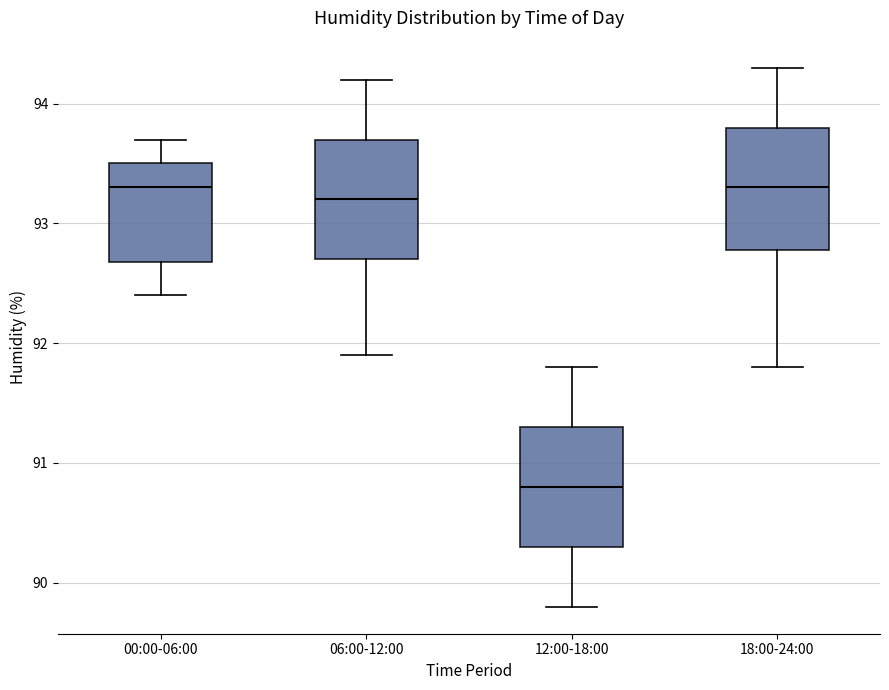

Reading left to right, read every box against the y-axis: the position of its median line, the range the box covers, and the ends of its whiskers. The values are not printed on the chart, so give them approximately, as read against the axis.

00:00-06:00: median 93.3, box 92.7 to 93.5, whiskers 92.4 to 93.7
06:00-12:00: median 93.2, box 92.7 to 93.7, whiskers 91.9 to 94.2
12:00-18:00: median 90.8, box 90.3 to 91.3, whiskers 89.8 to 91.8
18:00-24:00: median 93.3, box 92.8 to 93.8, whiskers 91.8 to 94.3